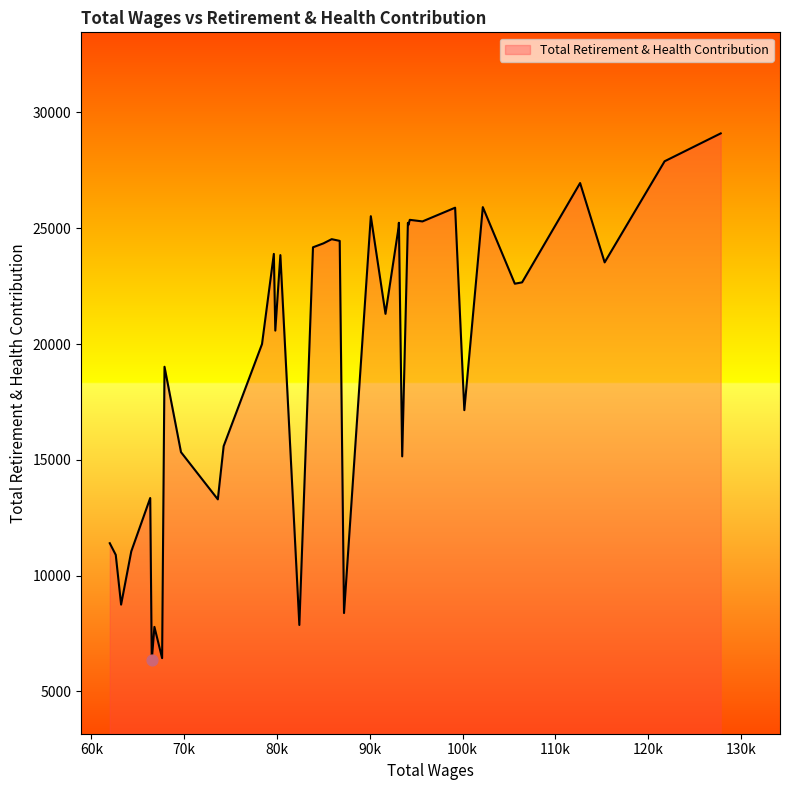

What is the difference between the maximum and minimum values?

22755